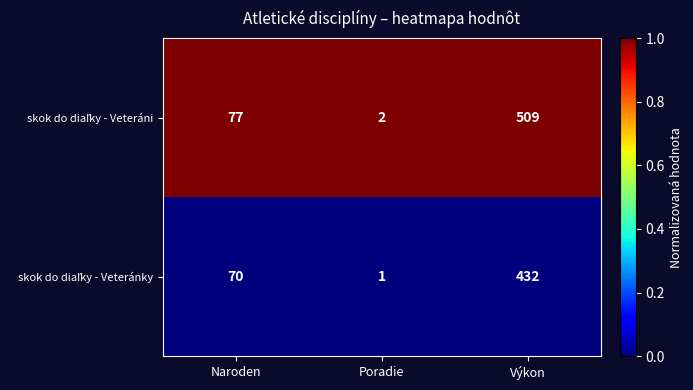

Which category has the highest value across all series?

Výkon